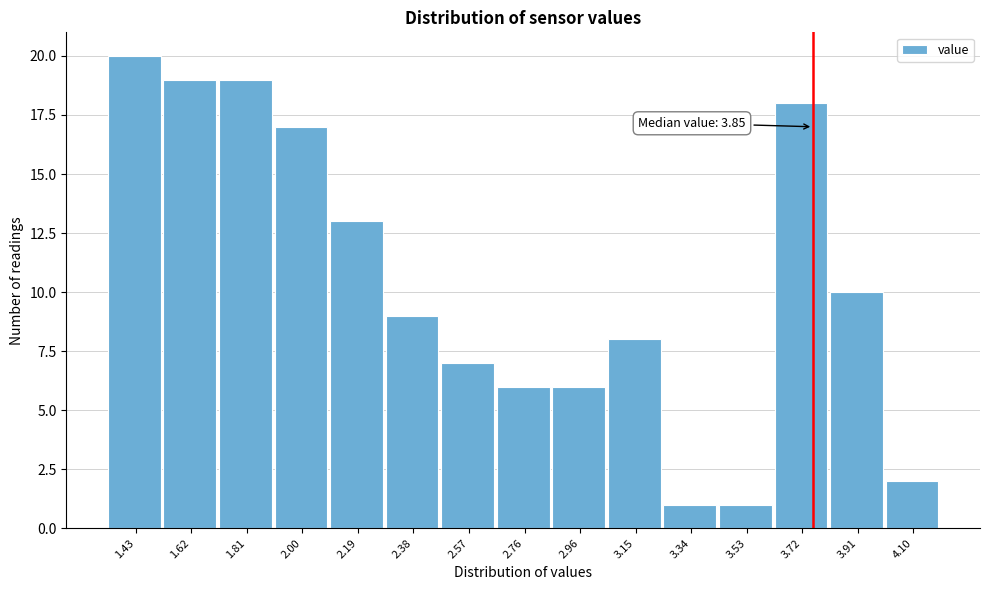

Reading left to right, transcribe all the data shown in this chart.

20	19	19	17	13	9	7	6	6	8	1	1	18	10	2